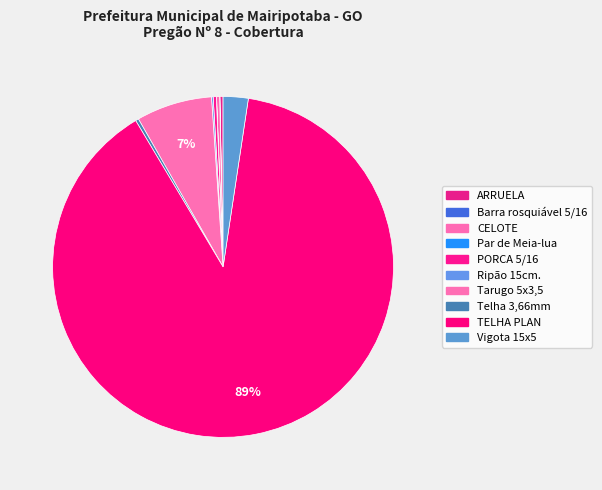

Which has a higher value, Tarugo 5x3,5 or Ripão 15cm.?

Tarugo 5x3,5